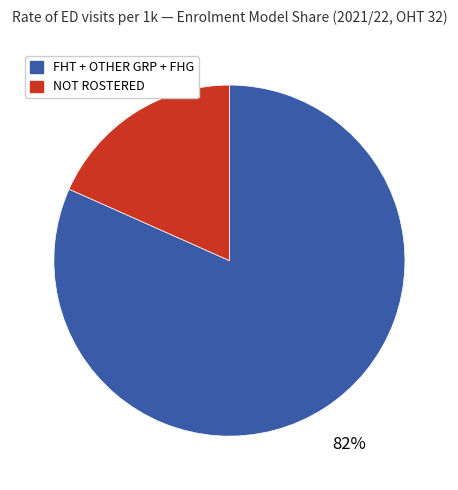

Does any single category account for the majority?

Yes